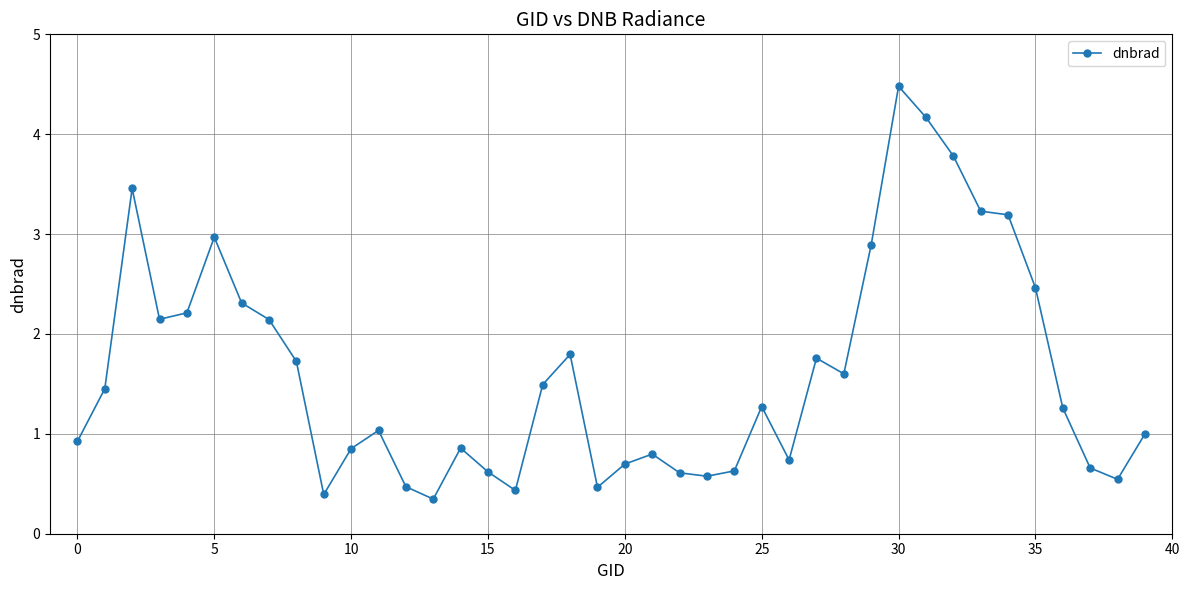

What is the value of the 34th point from the left?

3.2